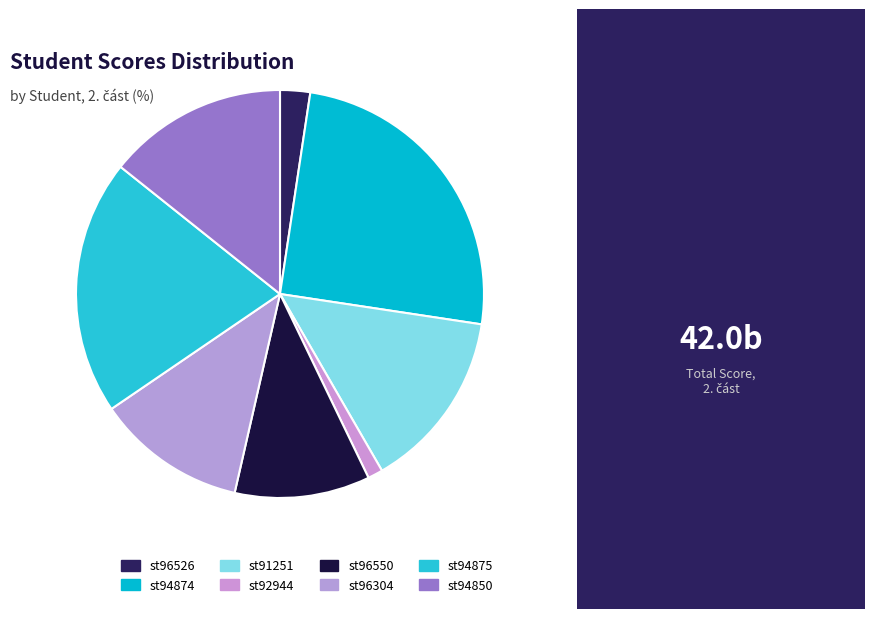

Count the number of slices in the pie.

8